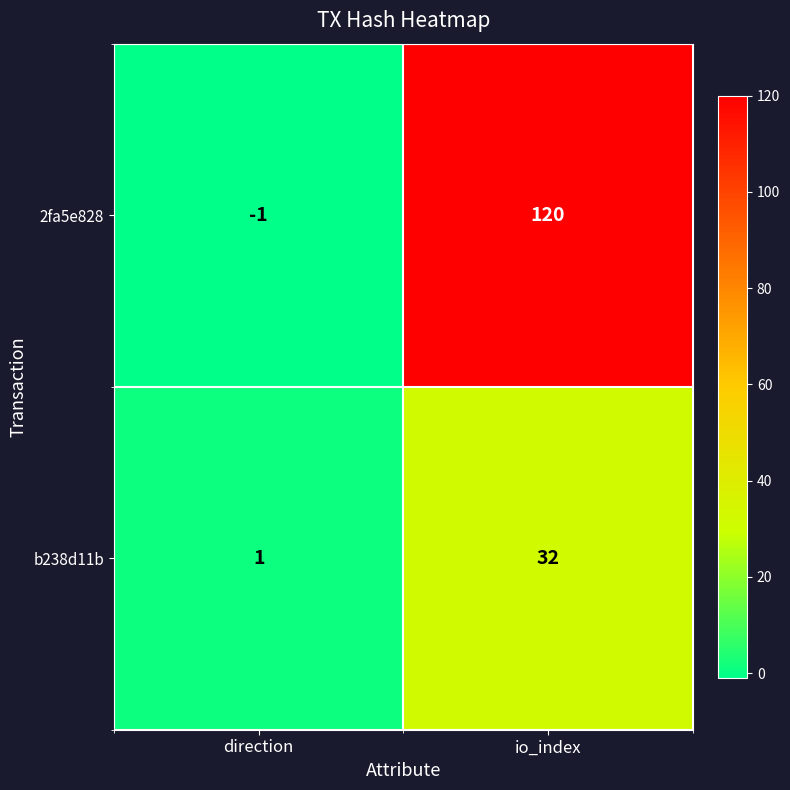

The value of 2fa5e828 at io_index is 39. True or false?

False